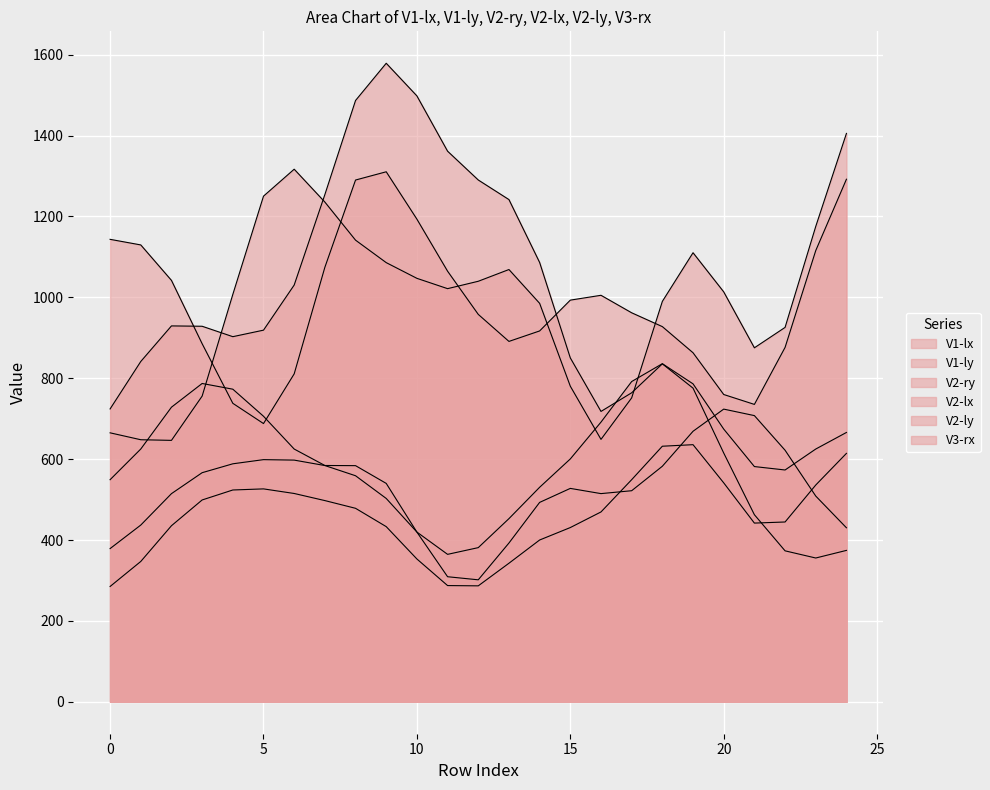

How many lines are shown in the chart?

6